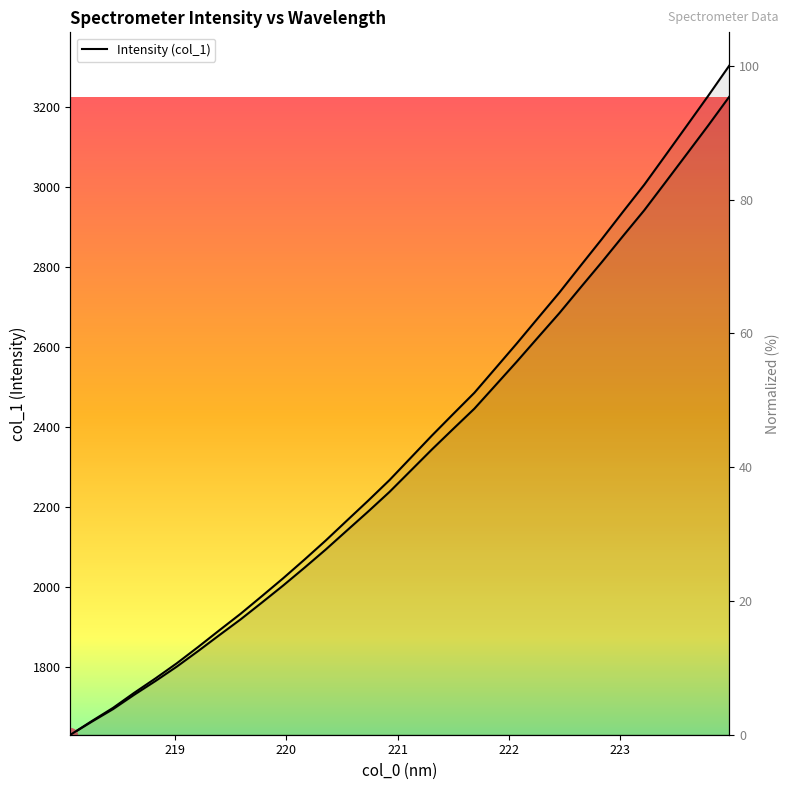

At how many categories does at least one series exceed 1031?

32